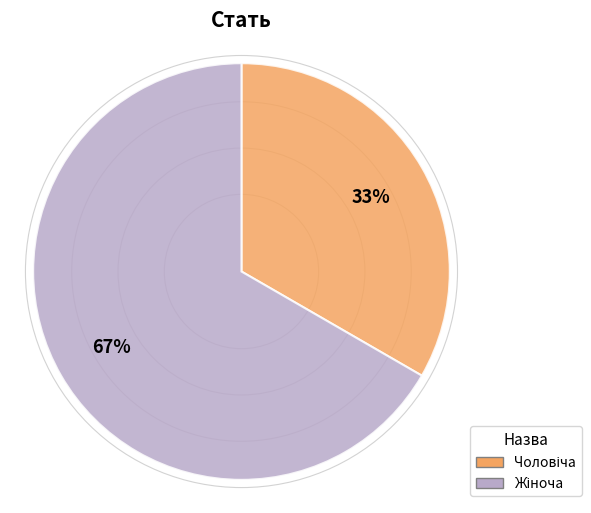

How many segments does this pie chart have?

2